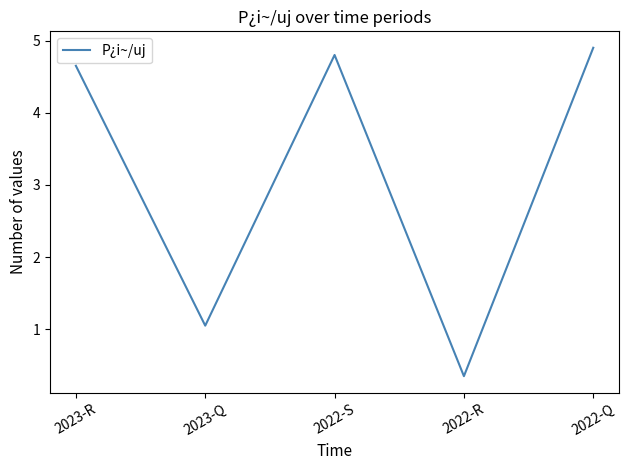

The value at 2023-R is 6.4. True or false?

False